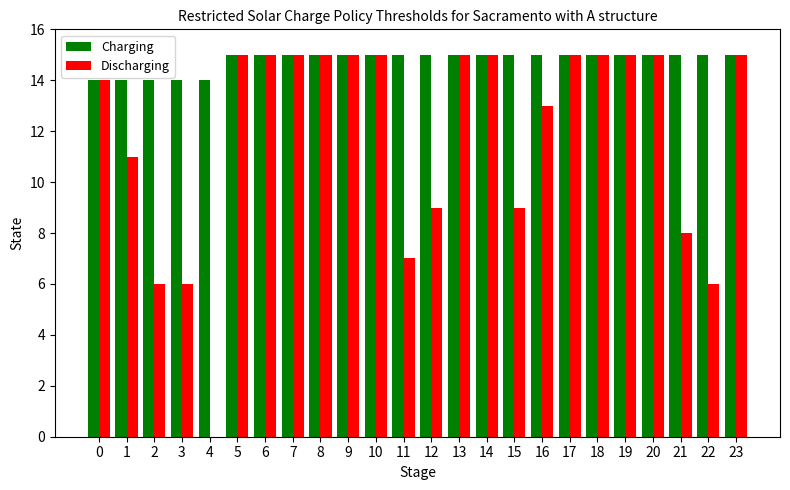

Which series has the widest spread of values?

Discharging